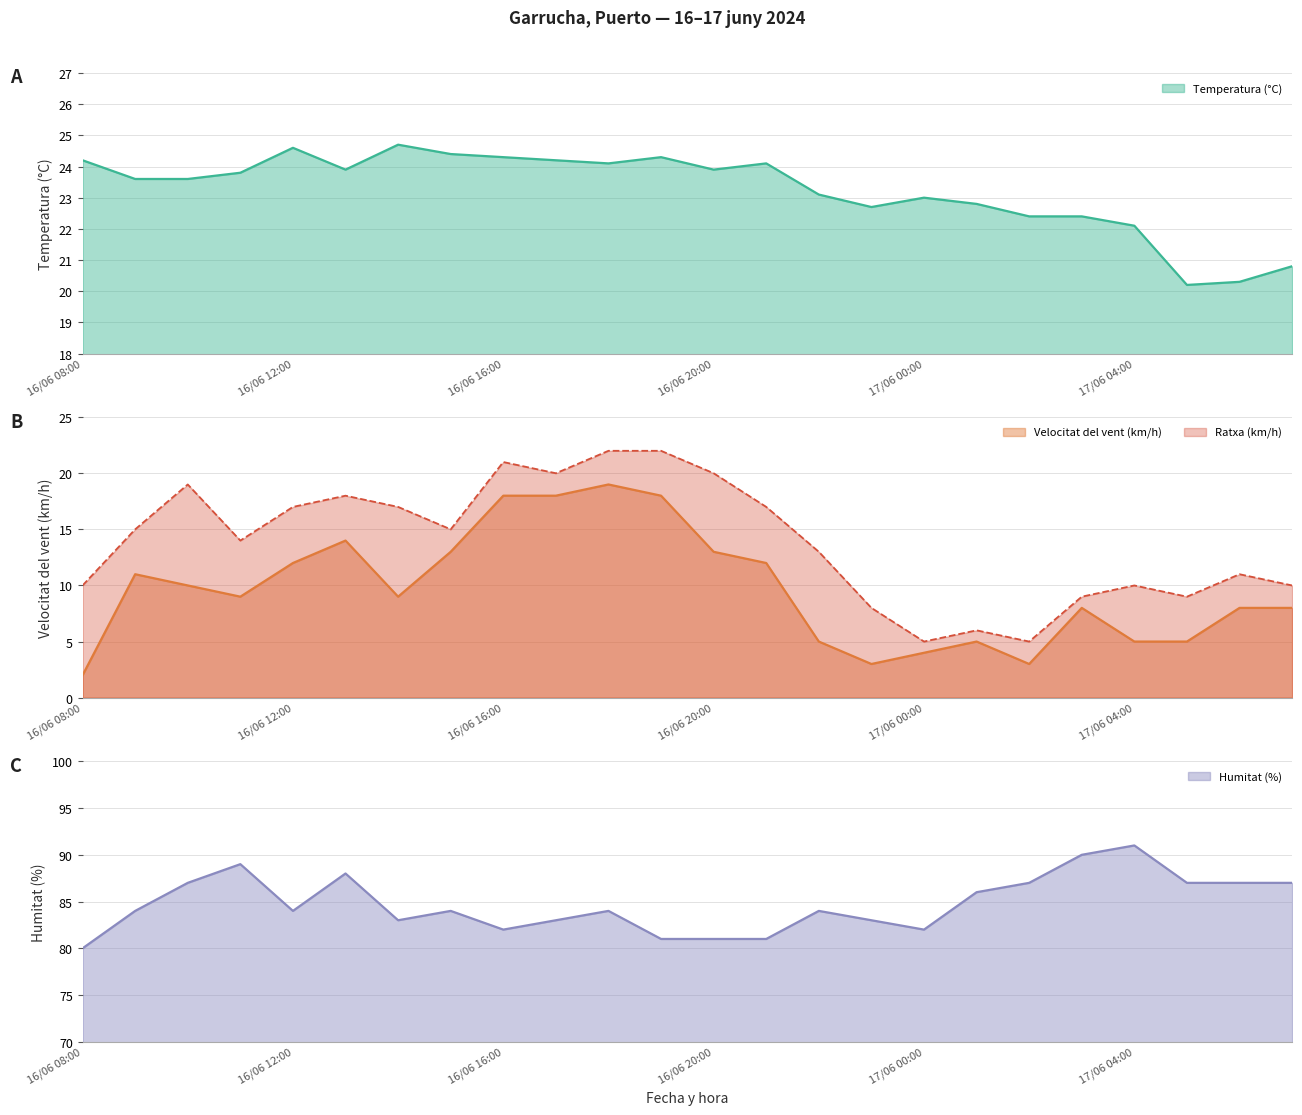

What is the difference between the maximum and second lowest values in the Ratxa (km/h) series?

17